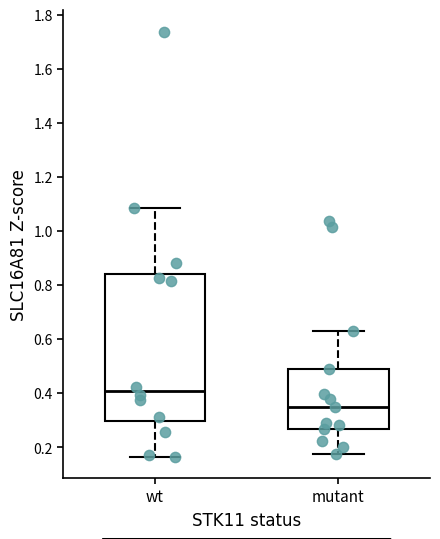

Reading left to right, read every box against the y-axis: the position of its median line, the range the box covers, and the ends of its whiskers. The values are not printed on the chart, so give them approximately, as read against the axis.

wt: median 0.40, box 0.30 to 0.84, whiskers 0.16 to 1.08
mutant: median 0.36, box 0.26 to 0.48, whiskers 0.18 to 0.64